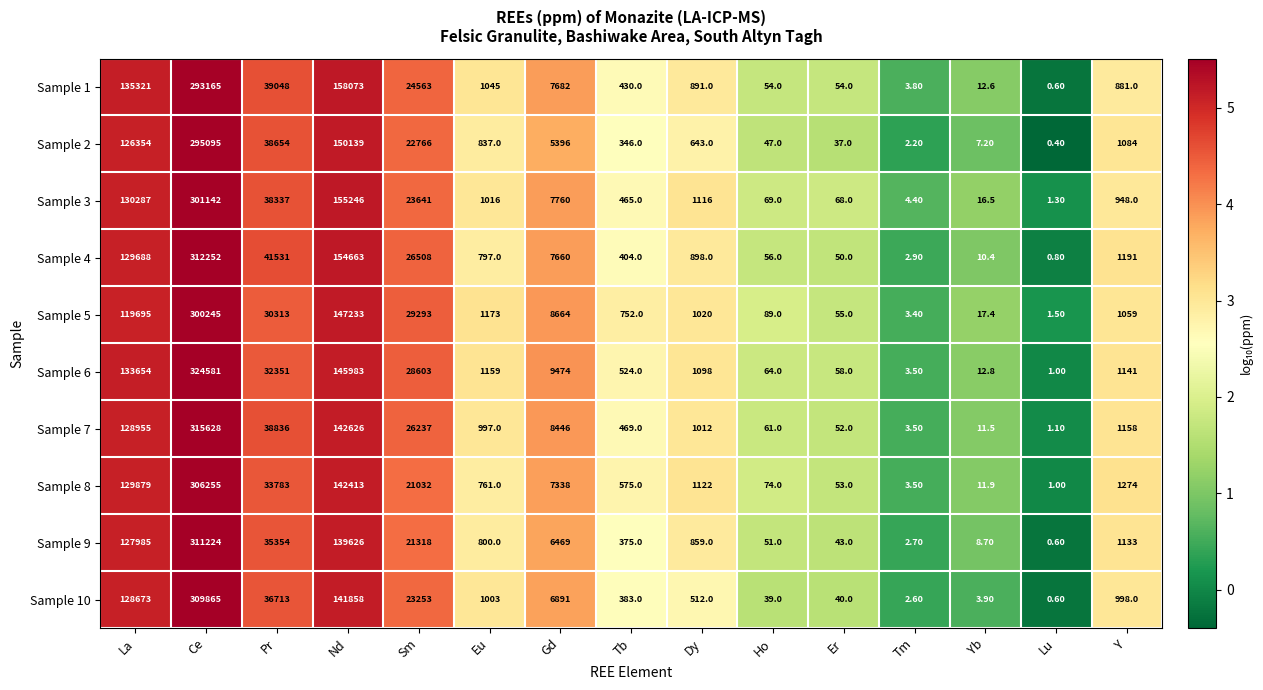

What is the difference between the maximum and minimum values in the Sample 3 series?

301140.7